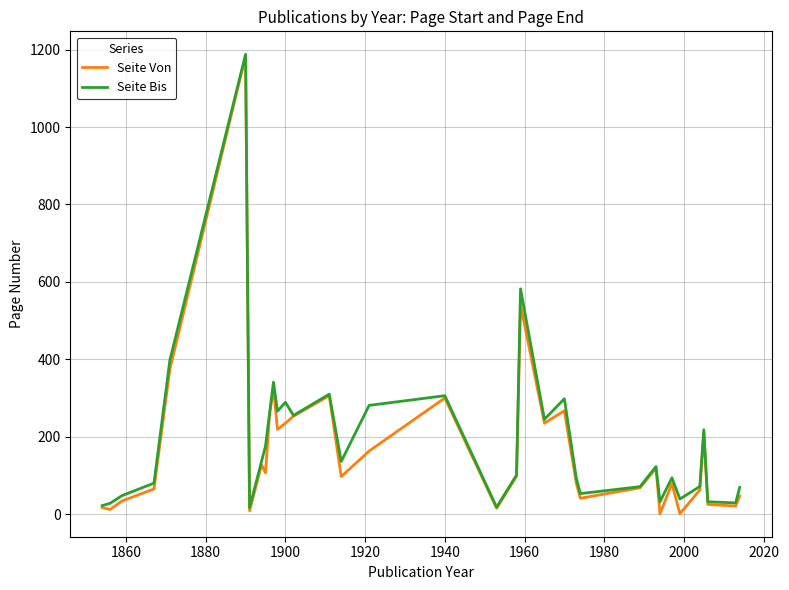

What is the minimum value for Seite Bis?

17.0